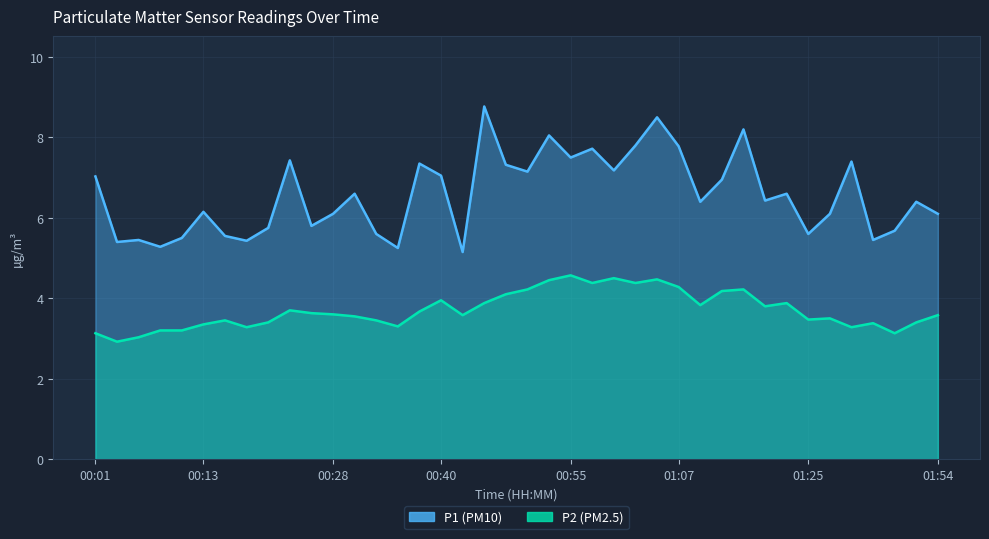

How many data points in P1 are above 6?

26